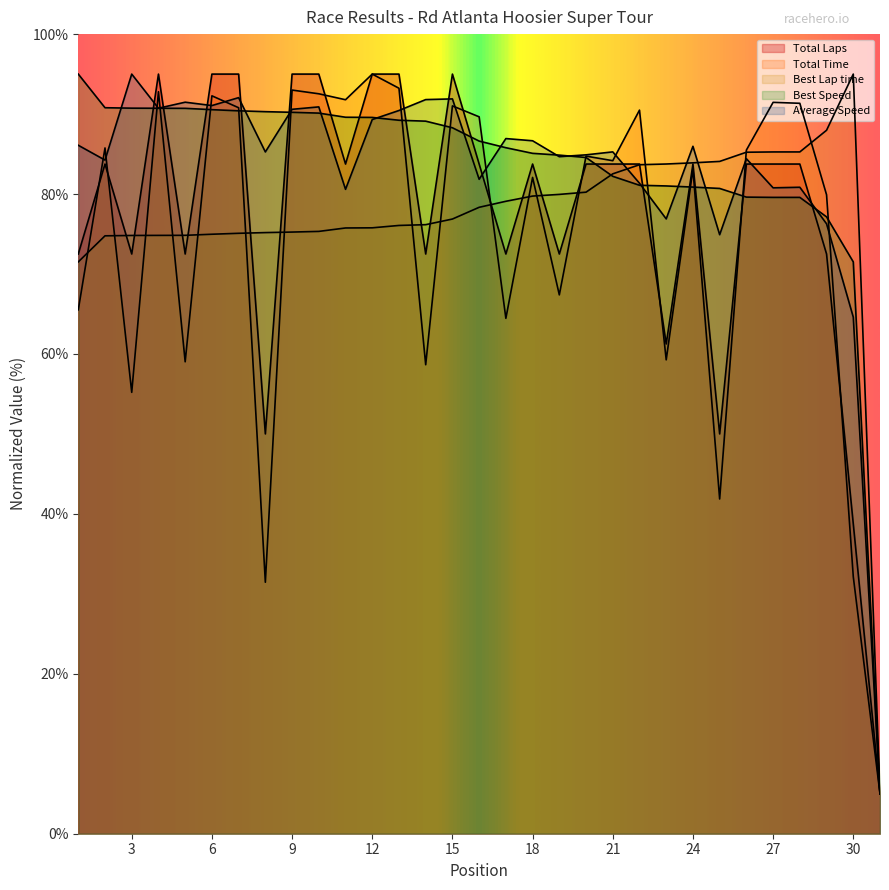

What is the value of the Best Speed point at the 4th from the left?

90.7